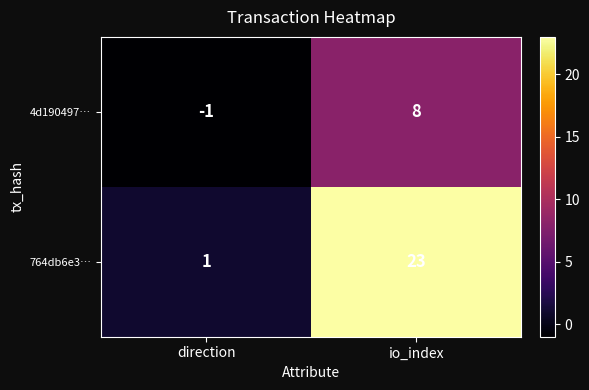

Which series has the largest total across all categories?

764db6e3…